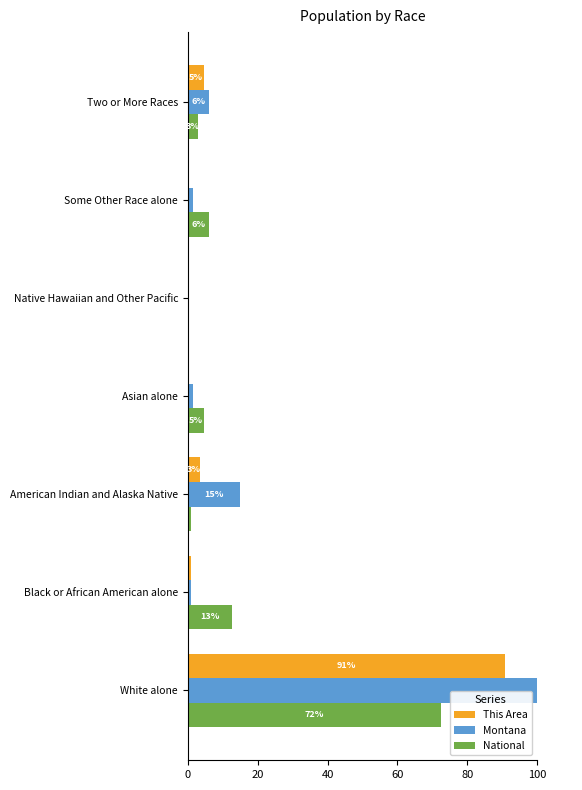

How many series are shown in this chart?

3